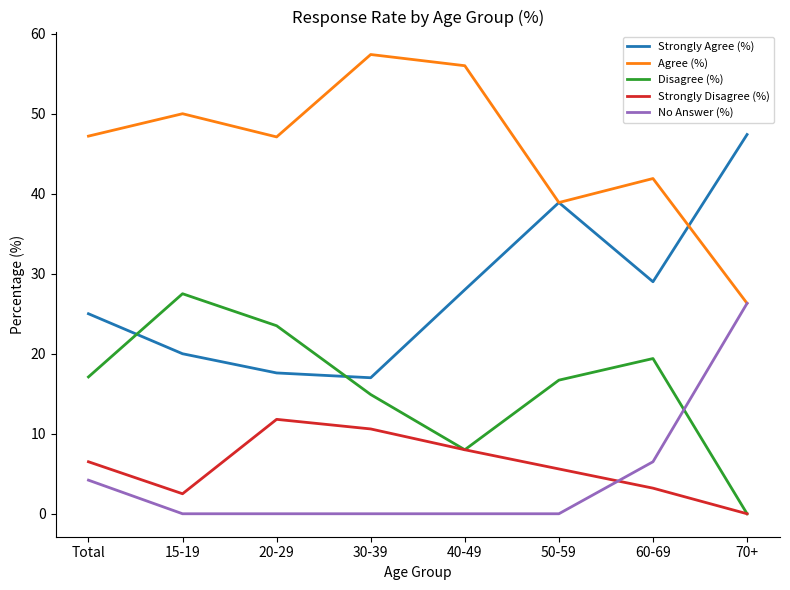

Does the chart display data point markers on the line(s)?

No